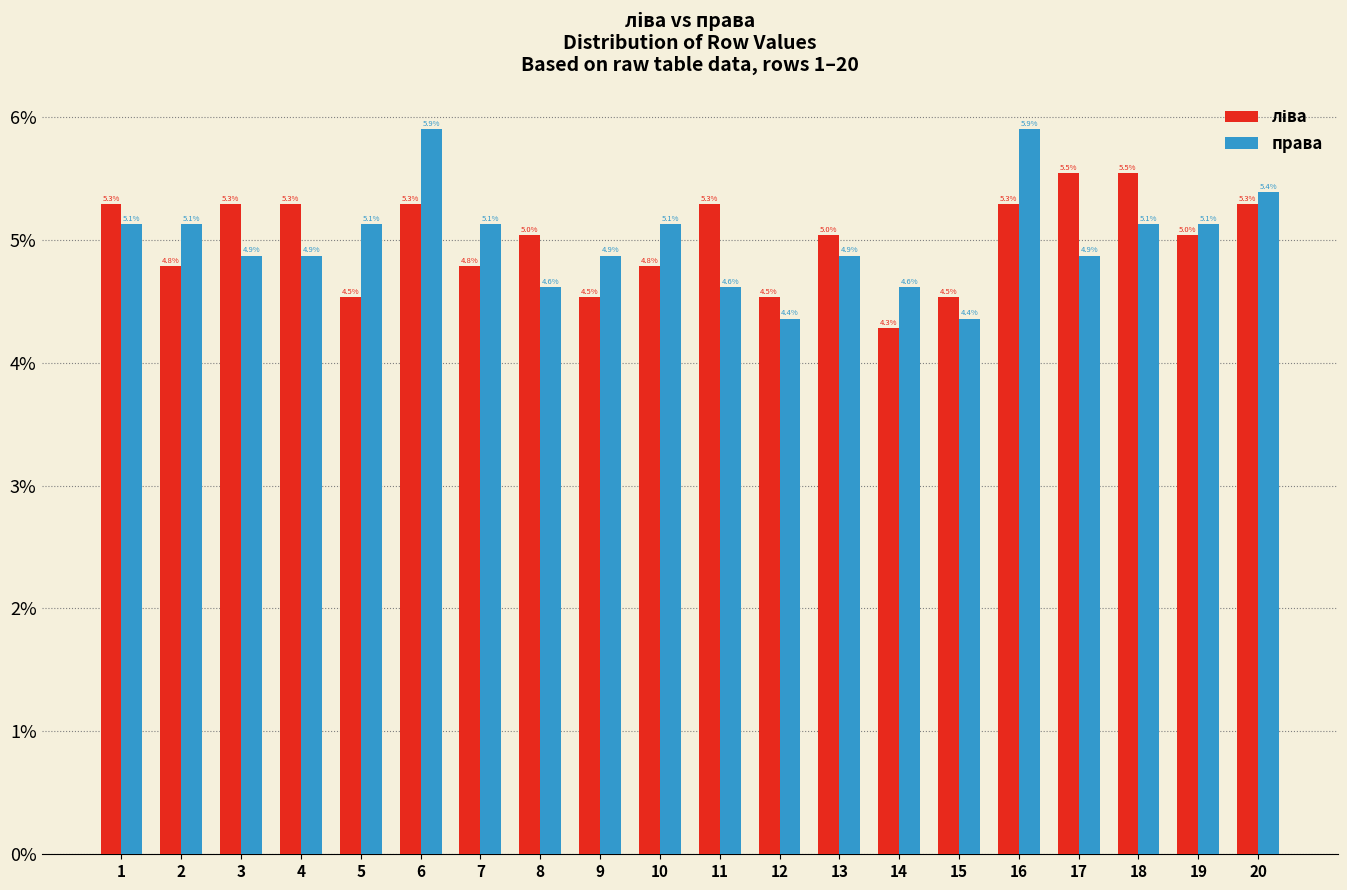

Is the value of ліва at 3 greater than the value of права at 11?

Yes